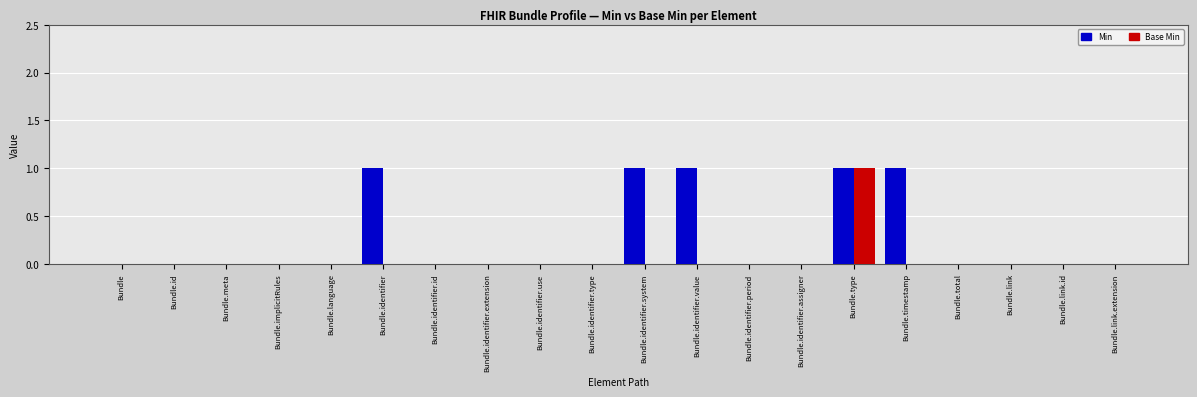

The value of Base Min at Bundle.identifier.type is 0. True or false?

True